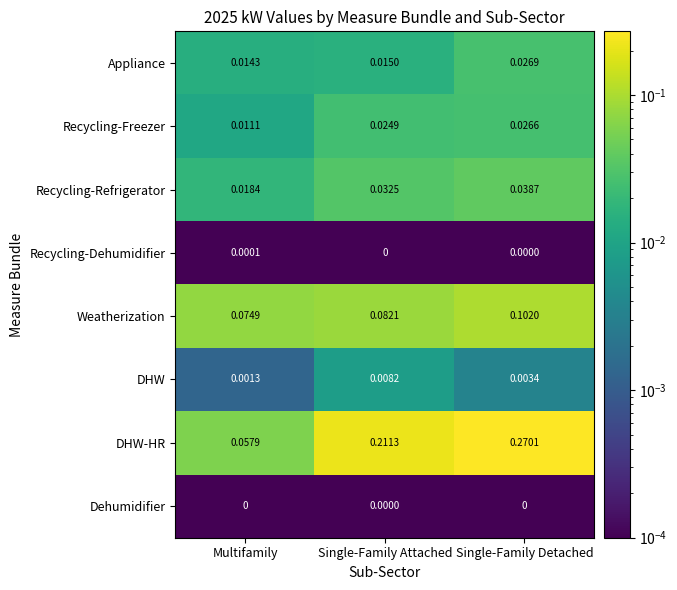

Is the value of Recycling-Dehumidifier at Multifamily greater than the value of DHW at Single-Family Detached?

No